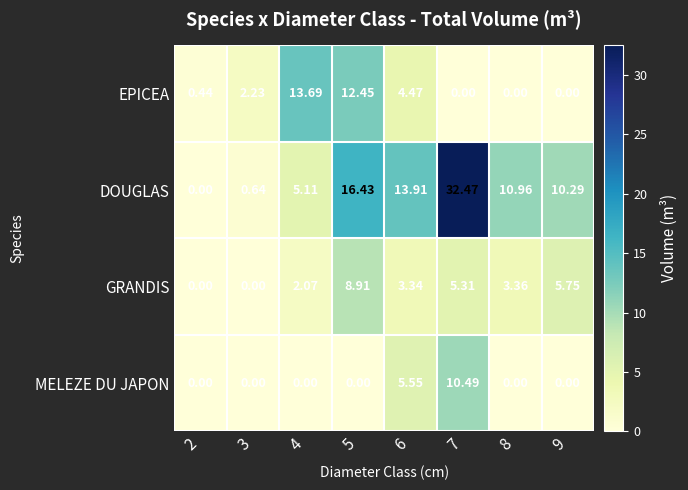

At which category is the sum across all series the highest?

7